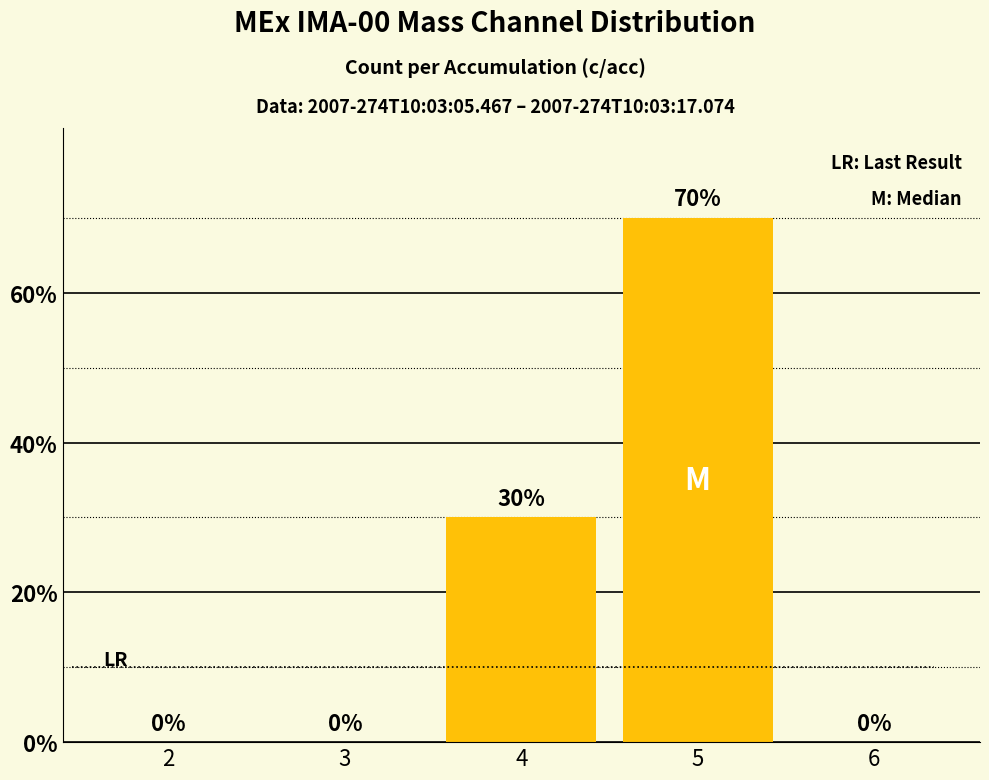

Are the bars horizontal?

No